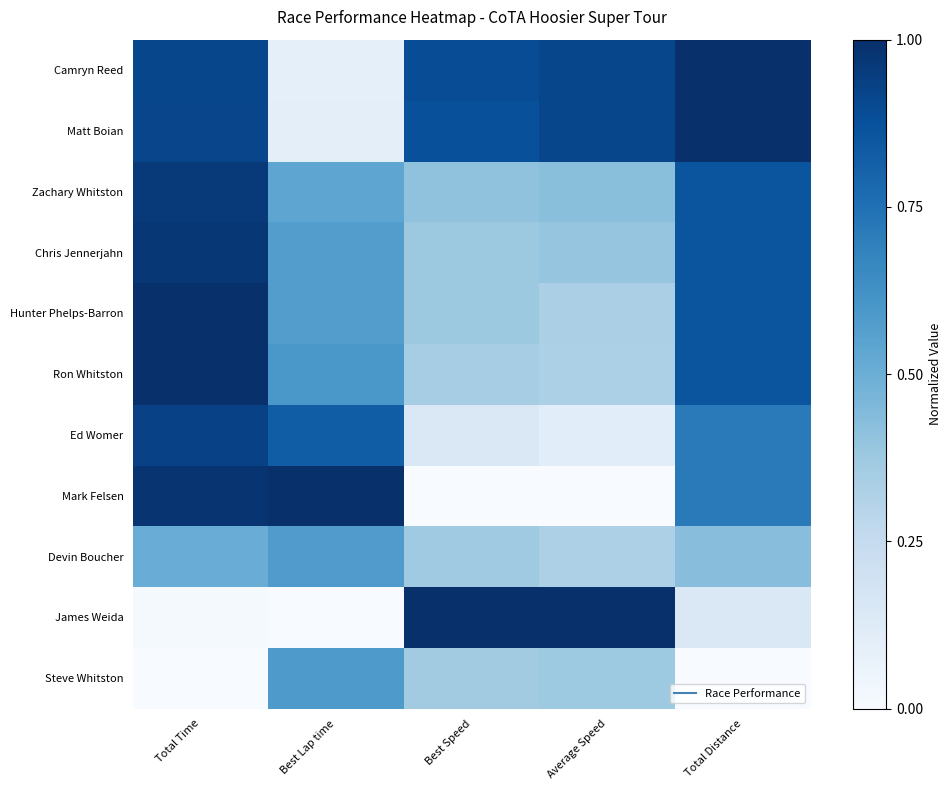

Reading left to right, what are all the values shown in this chart?

Camryn Reed: Total Time=0.9	Best Lap time=0.1	Best Speed=0.9	Average Speed=0.9	Total Distance=1.0
Matt Boian: Total Time=0.9	Best Lap time=0.1	Best Speed=0.9	Average Speed=0.9	Total Distance=1.0
Zachary Whitston: Total Time=1.0	Best Lap time=0.5	Best Speed=0.4	Average Speed=0.4	Total Distance=0.9
Chris Jennerjahn: Total Time=1.0	Best Lap time=0.6	Best Speed=0.4	Average Speed=0.4	Total Distance=0.9
Hunter Phelps-Barron: Total Time=1.0	Best Lap time=0.6	Best Speed=0.4	Average Speed=0.3	Total Distance=0.9
Ron Whitston: Total Time=1.0	Best Lap time=0.6	Best Speed=0.3	Average Speed=0.3	Total Distance=0.9
Ed Womer: Total Time=0.9	Best Lap time=0.8	Best Speed=0.1	Average Speed=0.1	Total Distance=0.7
Mark Felsen: Total Time=1.0	Best Lap time=1.0	Best Speed=0.0	Average Speed=0.0	Total Distance=0.7
Devin Boucher: Total Time=0.5	Best Lap time=0.6	Best Speed=0.4	Average Speed=0.3	Total Distance=0.4
James Weida: Total Time=0.0	Best Lap time=0.0	Best Speed=1.0	Average Speed=1.0	Total Distance=0.1
Steve Whitston: Total Time=0.0	Best Lap time=0.6	Best Speed=0.4	Average Speed=0.4	Total Distance=0.0